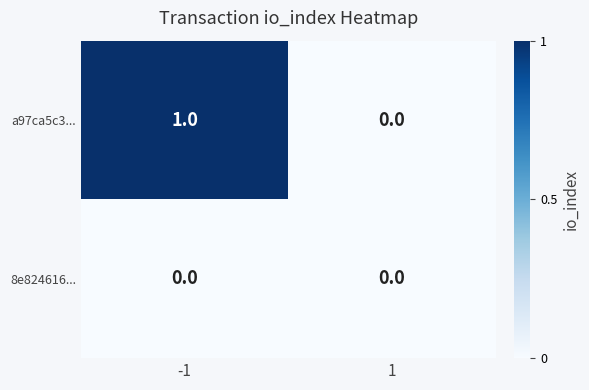

List the series in order of their peak value, lowest first.

8e824616..., a97ca5c3...